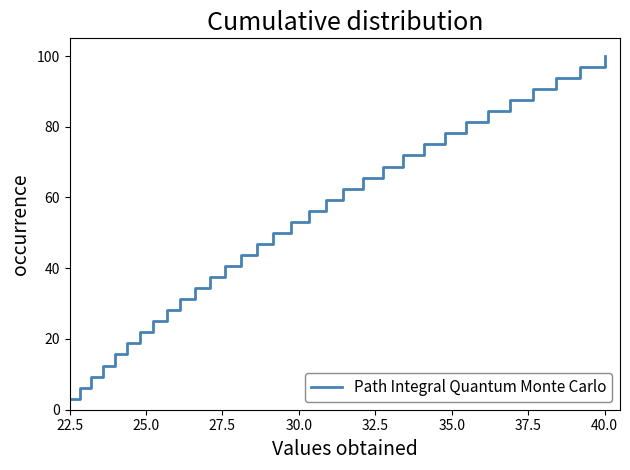

What is the minimum value shown in the chart?

3.1